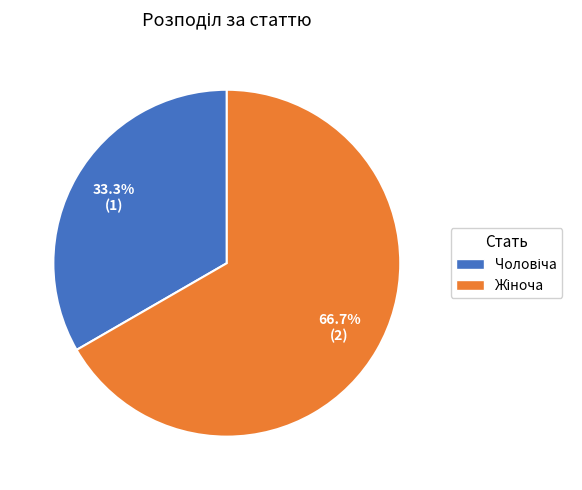

Is there any slice that represents more than half of the pie?

Yes